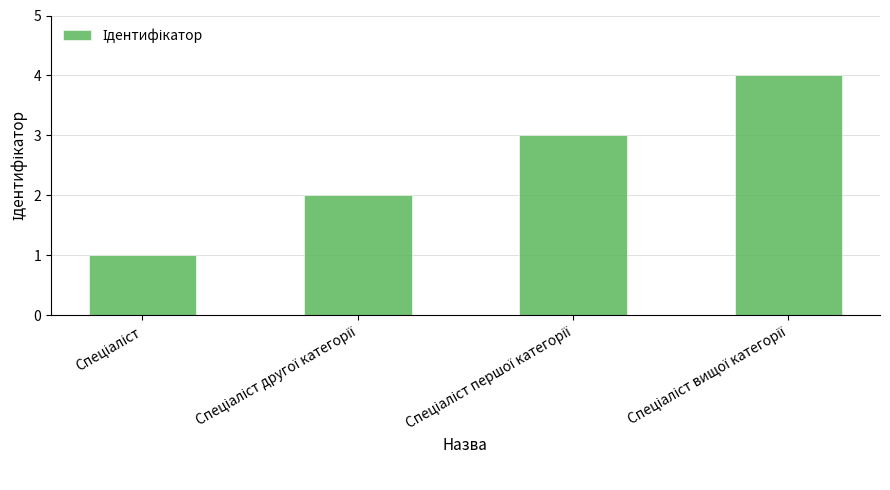

What is the maximum value shown in the chart?

4